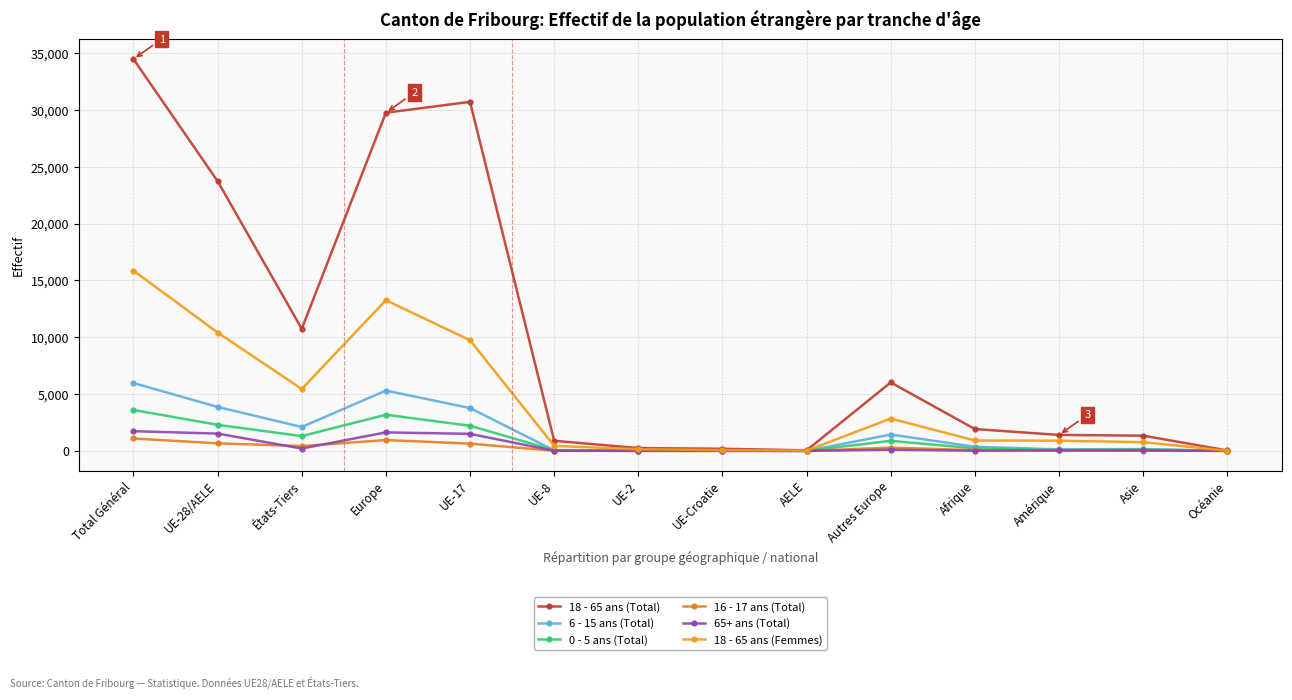

True or false: 0 - 5 ans (Total) has more than 1 points higher than both neighbors.

True